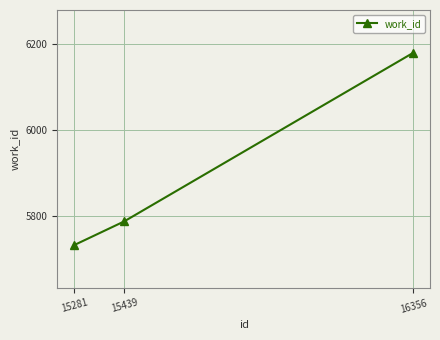

What is the value of the 2nd point from the left?

5787